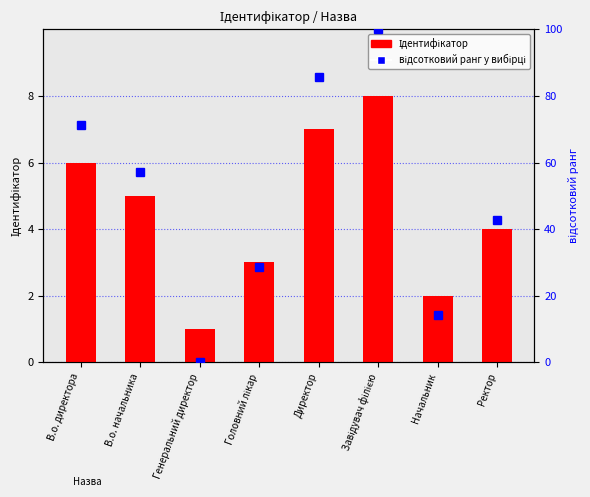

Rank the categories by value from lowest to highest.

Генеральний директор, Начальник, Головний лікар, Ректор, В.о. начальника, В.о. директора, Директор, Завідувач філією